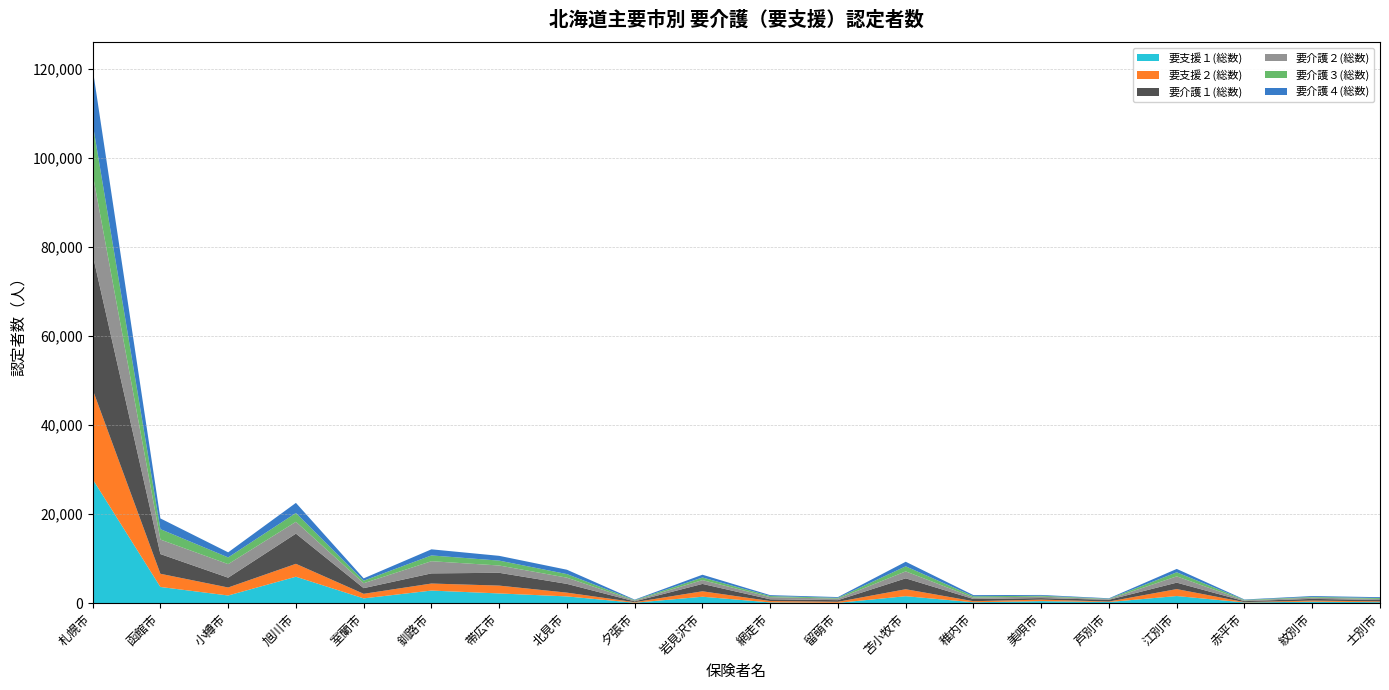

Reading left to right, extract all data points from this chart.

要支援１(総数): 札幌市=27843	函館市=3639	小樽市=1724	旭川市=5937	室蘭市=1078	釧路市=2829	帯広市=2186	北見市=1518	夕張市=101	岩見沢市=1448	網走市=173	留萌市=75	苫小牧市=1568	稚内市=205	美唄市=459	芦別市=259	江別市=1605	赤平市=161	紋別市=332	士別市=227
要支援２(総数): 札幌市=20118	函館市=2961	小樽市=1797	旭川市=2899	室蘭市=1022	釧路市=1581	帯広市=1758	北見市=846	夕張市=125	岩見沢市=1219	網走市=308	留萌市=236	苫小牧市=1562	稚内市=237	美唄市=343	芦別市=112	江別市=1558	赤平市=79	紋別市=246	士別市=179
要介護１(総数): 札幌市=30268	函館市=4430	小樽市=2205	旭川市=6781	室蘭市=1276	釧路市=2281	帯広市=2877	北見市=1970	夕張市=177	岩見沢市=1657	網走市=389	留萌市=369	苫小牧市=2449	稚内市=498	美唄市=339	芦別市=388	江別市=1449	赤平市=217	紋別市=387	士別市=305
要介護２(総数): 札幌市=18151	函館市=3252	小樽市=3042	旭川市=2656	室蘭市=1105	釧路市=2729	帯広市=1637	北見市=1392	夕張市=181	岩見沢市=856	網走市=490	留萌市=336	苫小牧市=1557	稚内市=323	美唄市=325	芦別市=141	江別市=1409	赤平市=161	紋別市=282	士別市=236
要介護３(総数): 札幌市=11323	函館市=2342	小樽市=1509	旭川市=1979	室蘭市=568	釧路市=1300	帯広市=1097	北見市=805	夕張市=115	岩見沢市=584	網走市=239	留萌市=184	苫小牧市=1138	稚内市=285	美唄市=205	芦別市=92	江別市=915	赤平市=121	紋別市=164	士別市=206
要介護４(総数): 札幌市=12294	函館市=2404	小樽市=1138	旭川市=2265	室蘭市=525	釧路市=1369	帯広市=1072	北見市=977	夕張市=98	岩見沢市=625	網走市=205	留萌市=171	苫小牧市=1025	稚内市=259	美唄市=174	芦別市=108	江別市=755	赤平市=91	紋別市=188	士別市=193